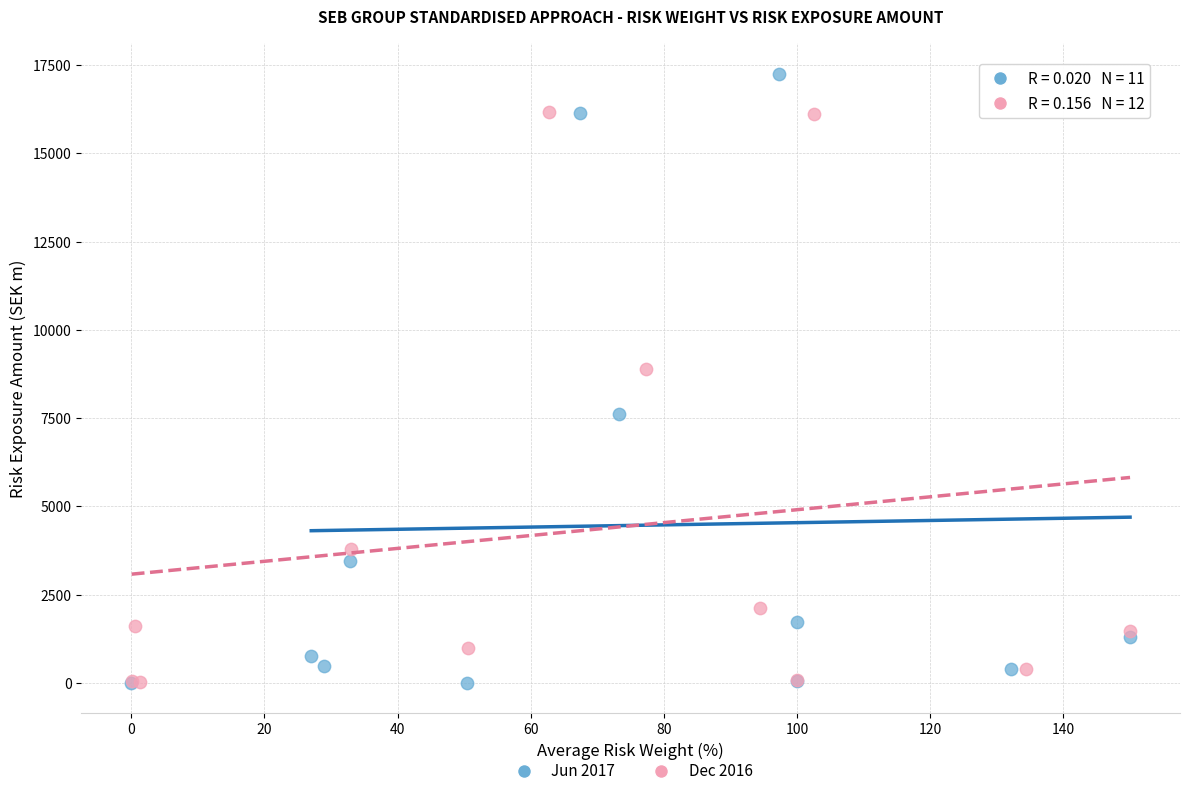

Which series reaches the maximum Y coordinate?

Jun 2017